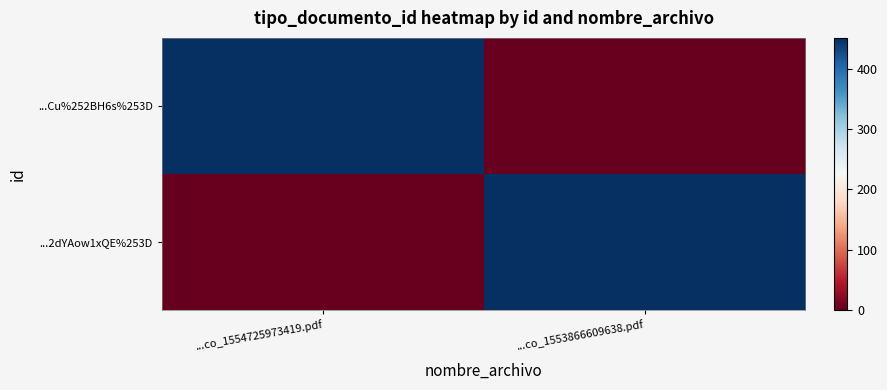

Rank the series at ...co_1554725973419.pdf from highest to lowest value.

...Cu%252BH6s%253D, ...2dYAow1xQE%253D